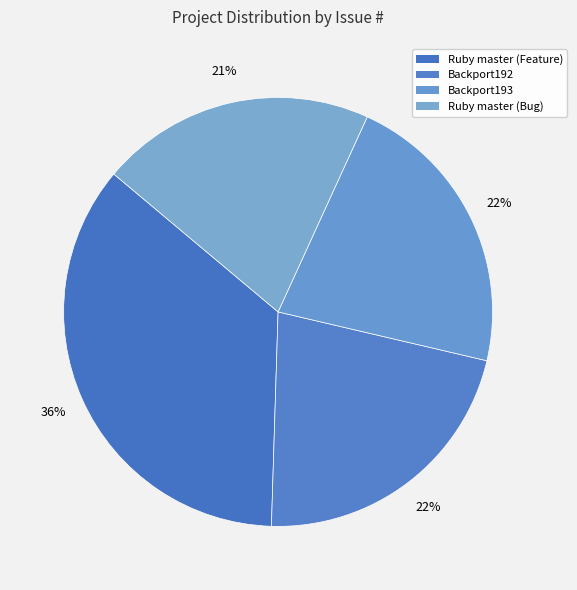

To the nearest percent, what is the combined percentage of Backport193 and Ruby master (Bug)?

43%